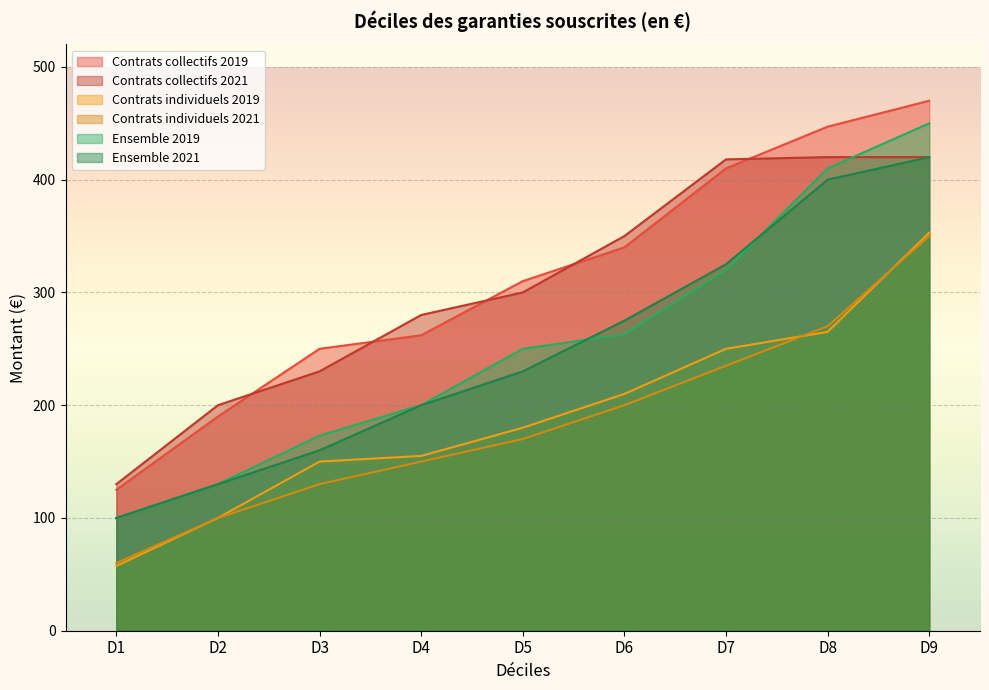

Which series has the largest total across all categories?

Contrats collectifs 2019